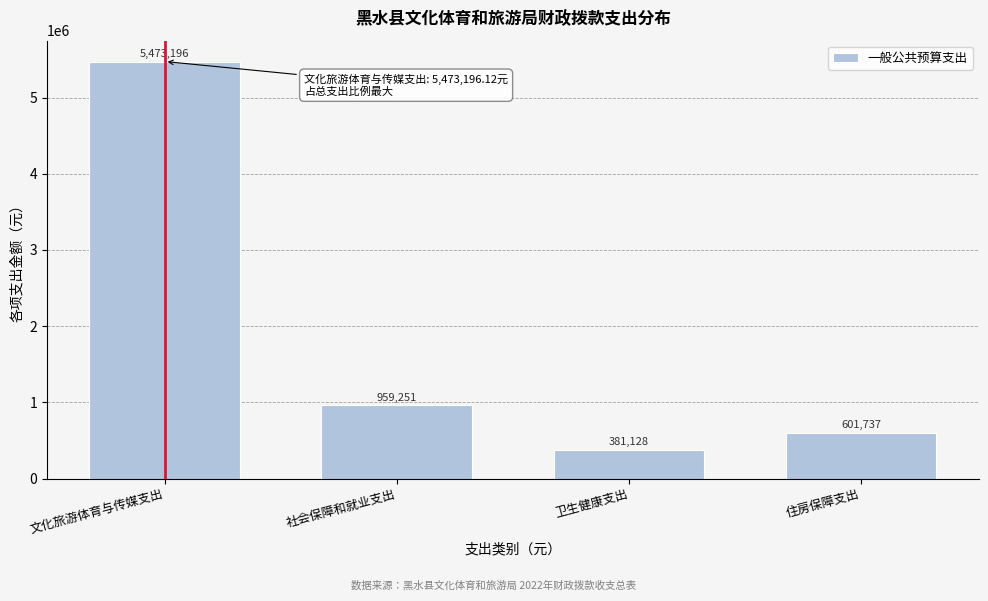

What is the approximate value at 住房保障支出?

601736.6